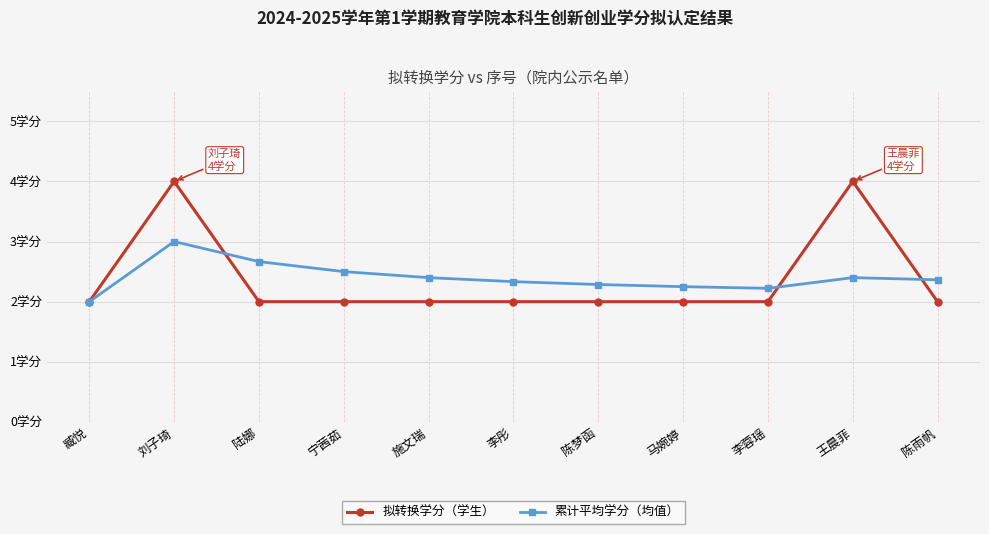

Where is the first local maximum for 累计平均学分（均值）?

刘子琦